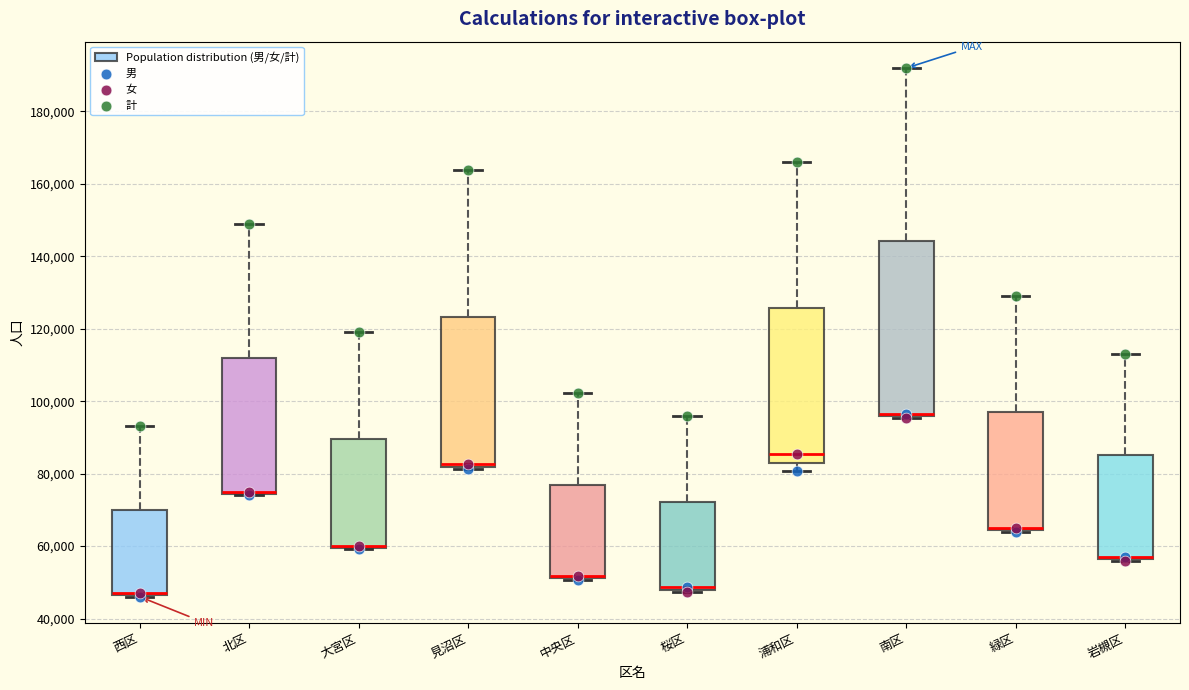

Comparing the boxes themselves (not the whiskers), which one is the tallest?

南区